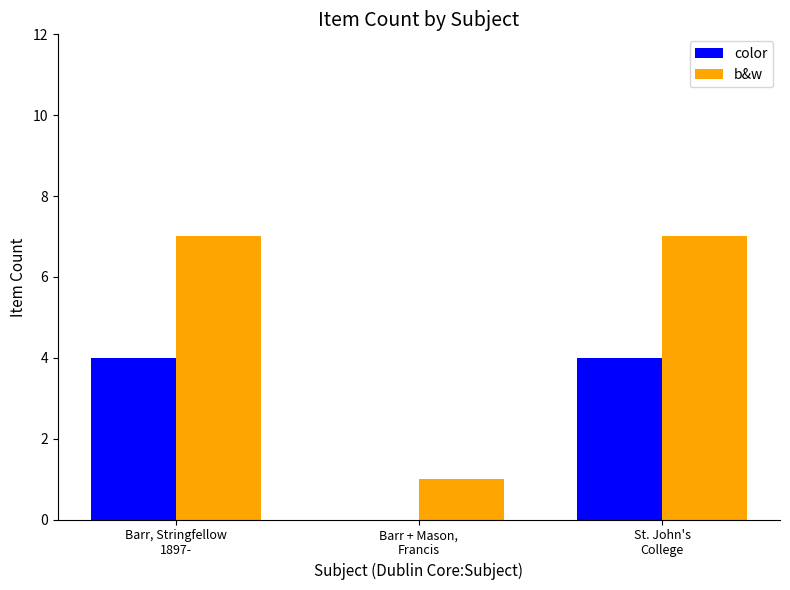

What is the sum of all b&w values?

15